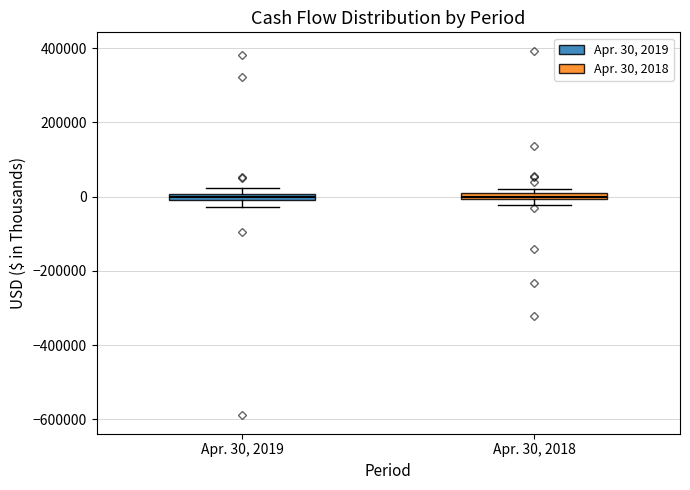

Where is the lower edge of the box for Apr. 30, 2018 on the y-axis? The values are not printed on the chart, so give them approximately, as read against the axis.

0